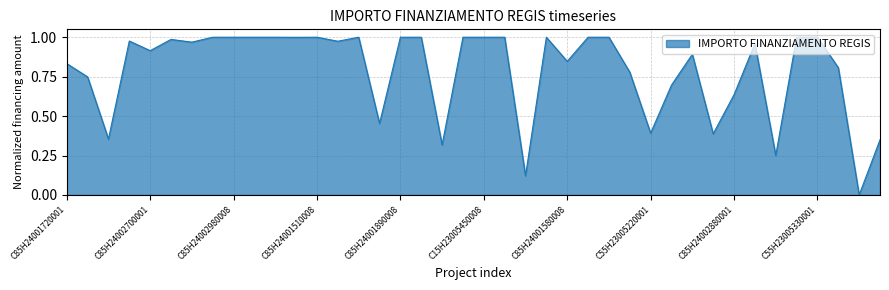

How many categories are shown in the chart?

40